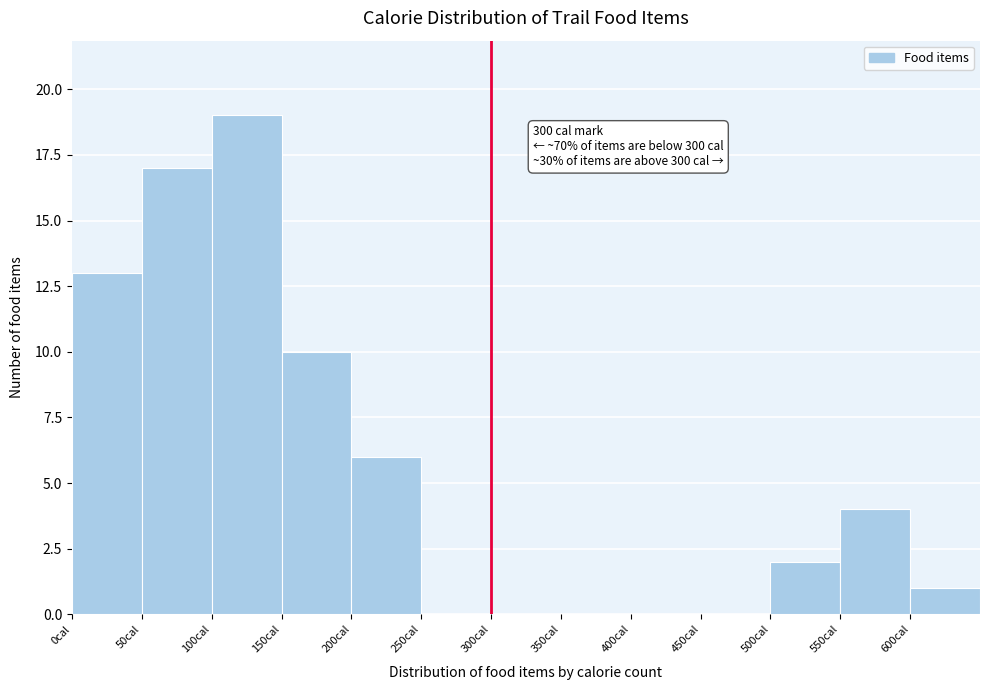

Which range on the x-axis has the tallest bar?

100 to 150